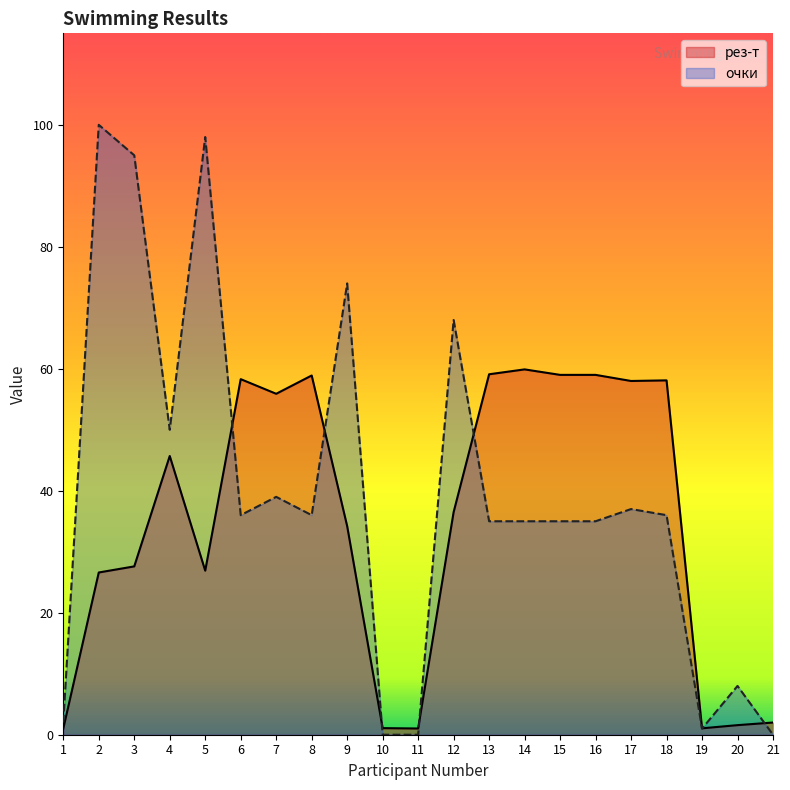

Which series has the widest spread of values?

очки